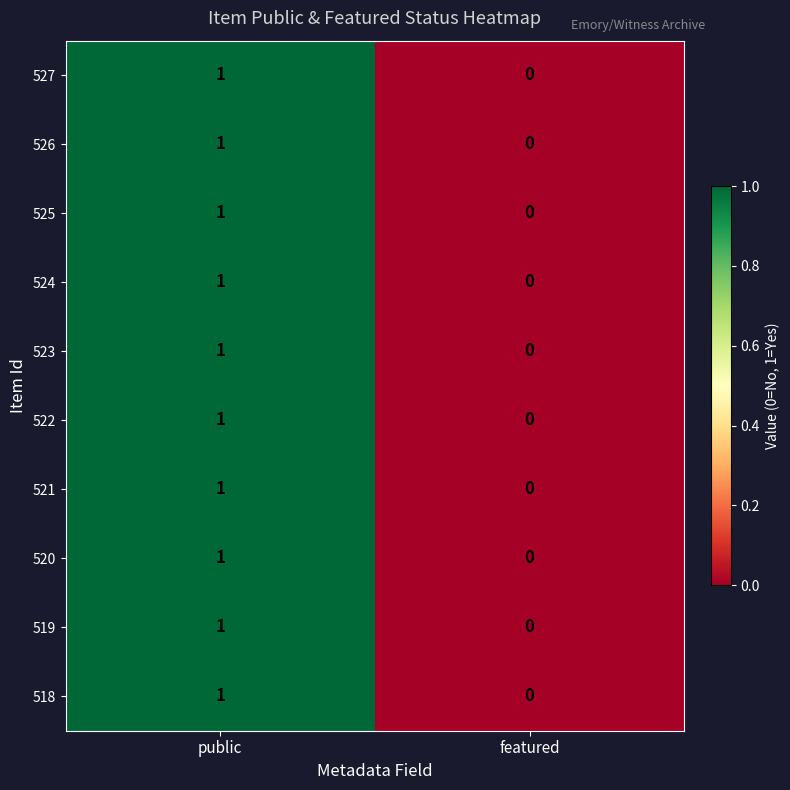

At which category is the sum across all series the highest?

public